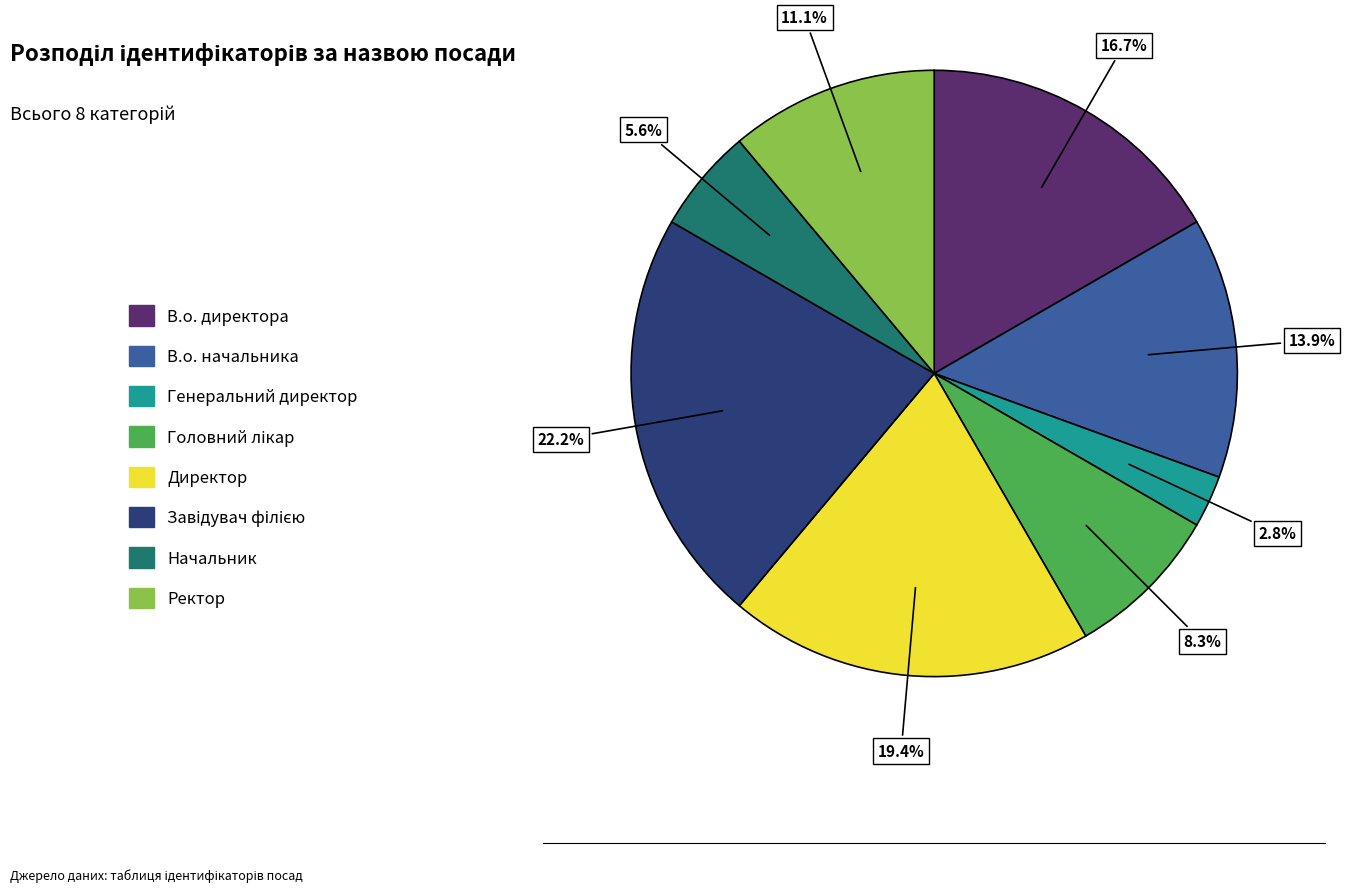

To the nearest percent, what is the difference between the largest and smallest slice percentages?

19%